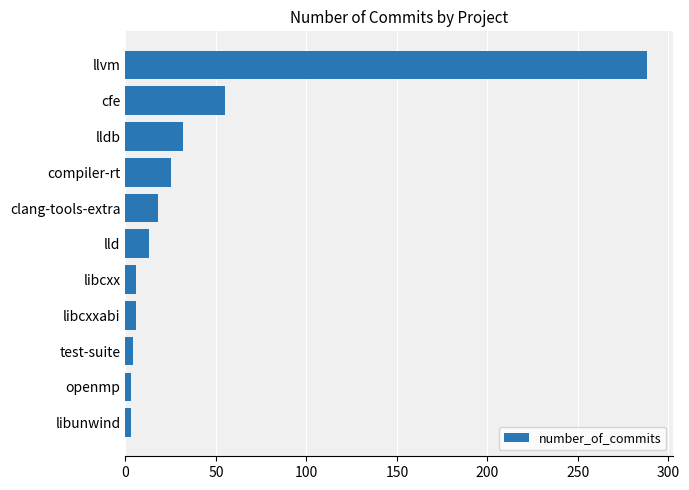

What is the greatest value displayed?

288